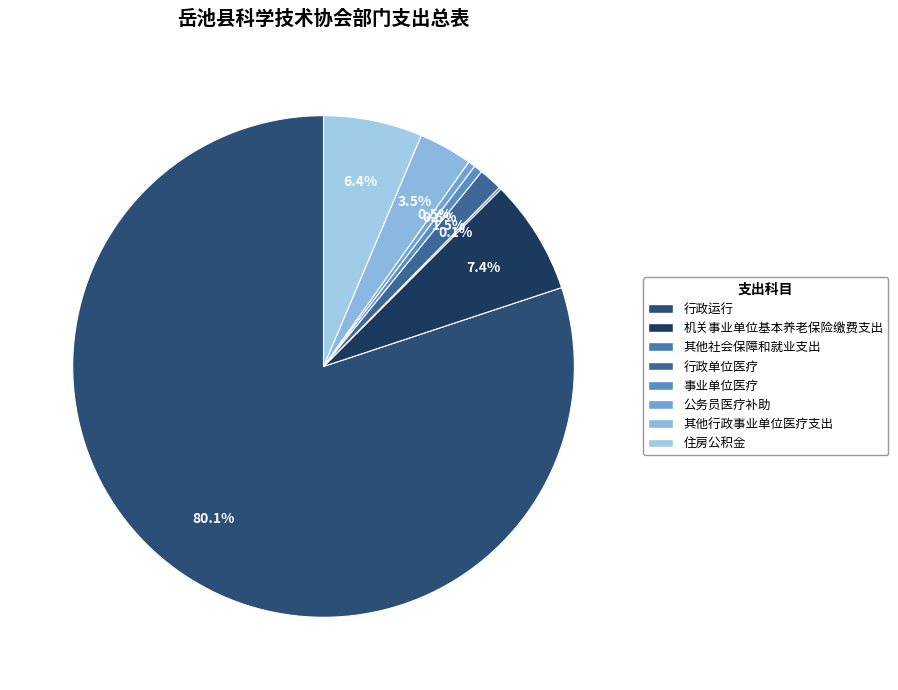

To the nearest percent, what is the difference between the largest and smallest slice percentages?

80%